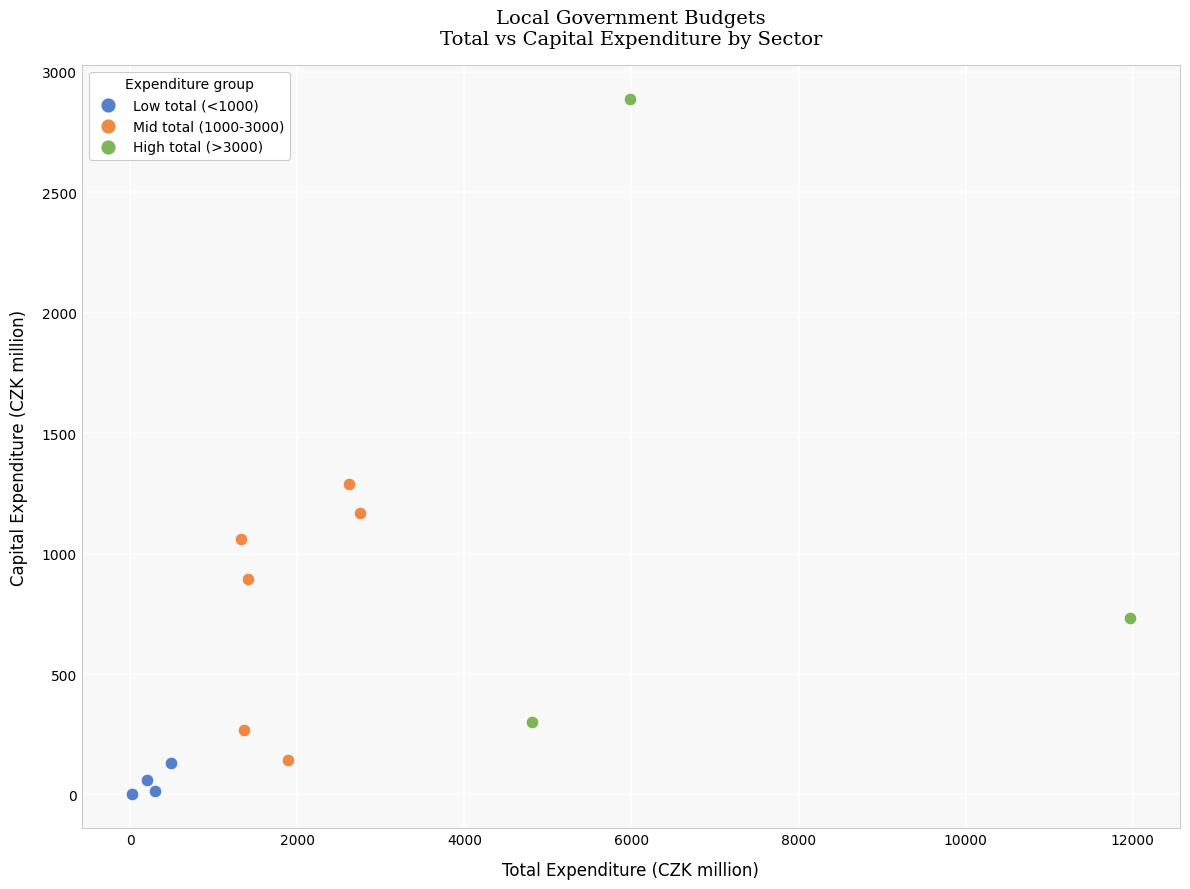

Which series contains the highest Y value?

High total (>3000)